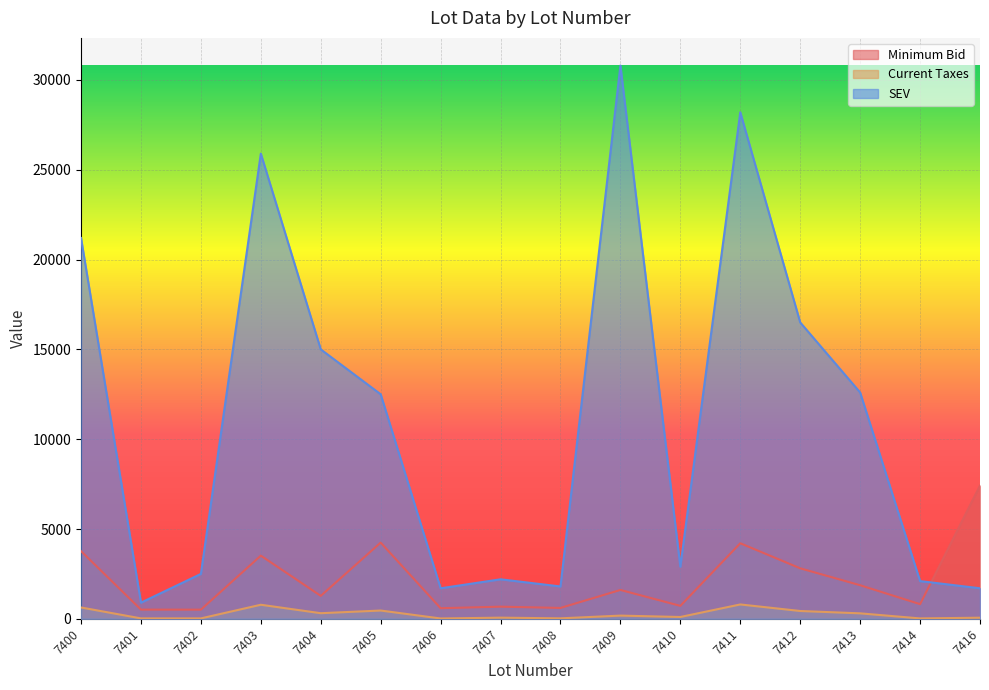

What is the difference between the maximum and minimum values in the Minimum Bid series?

6910.5